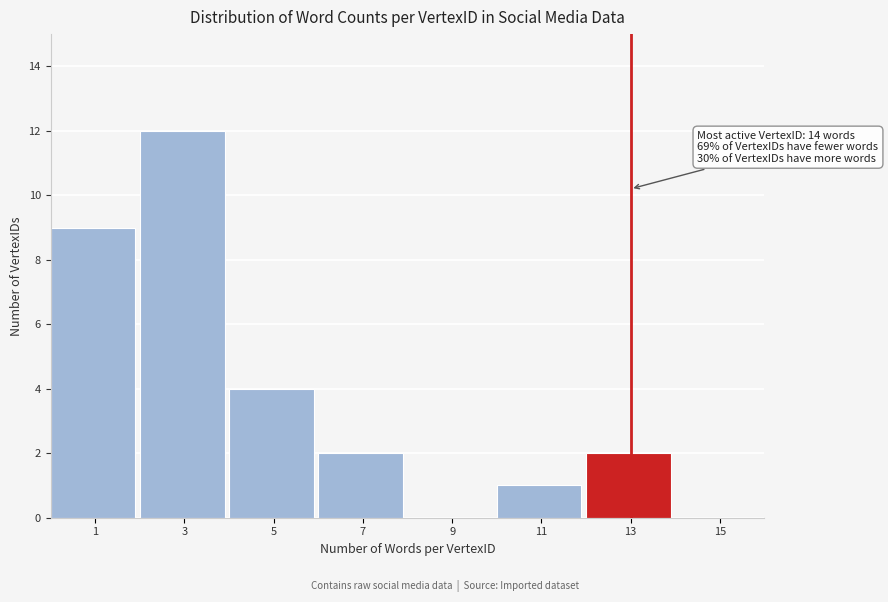

Reading left to right, transcribe all the data shown in this chart.

1=9	3=12	5=4	7=2	9=0	11=1	13=2	15=0